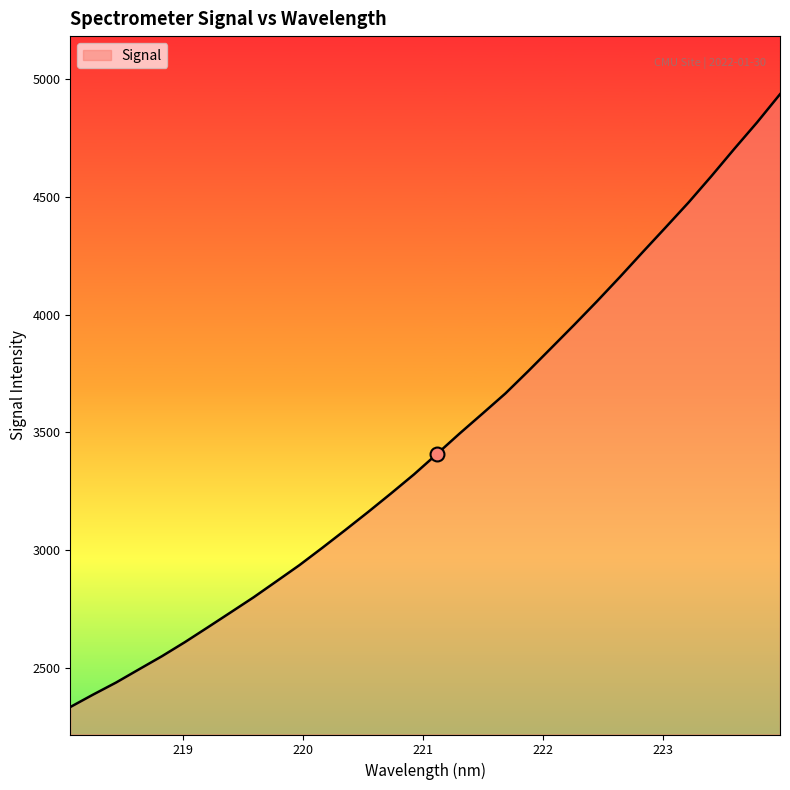

True or false: there are more than 2 points higher than both neighbors.

False